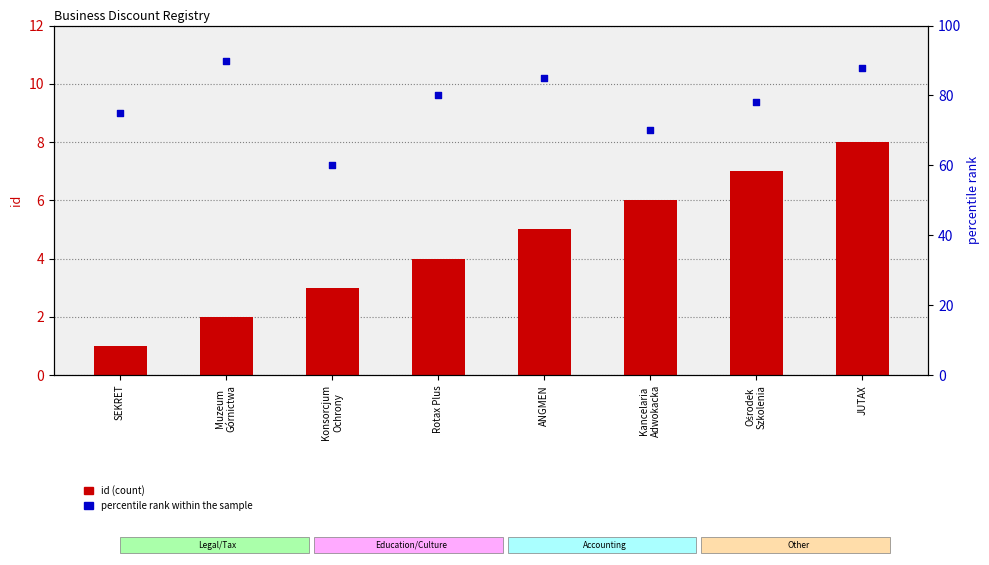

At which category is the sum across all series the highest?

JUTAX